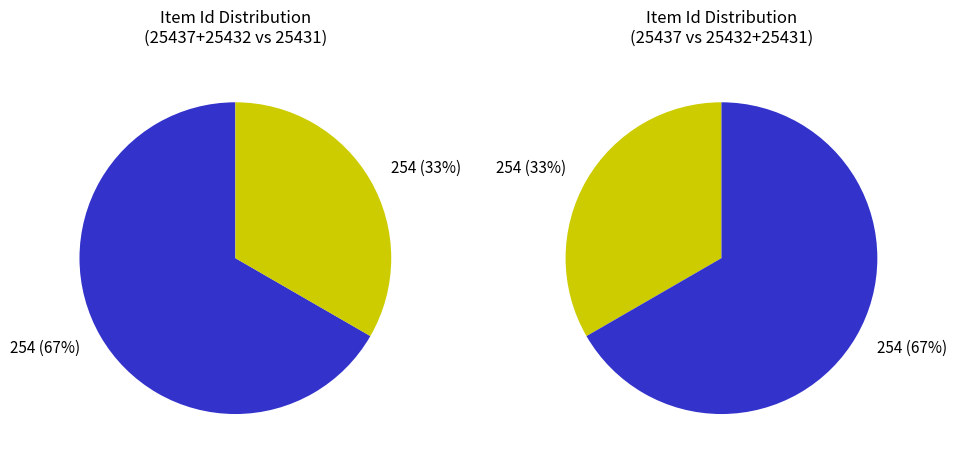

Is it true that Item 25431 is 40% of the pie?

False